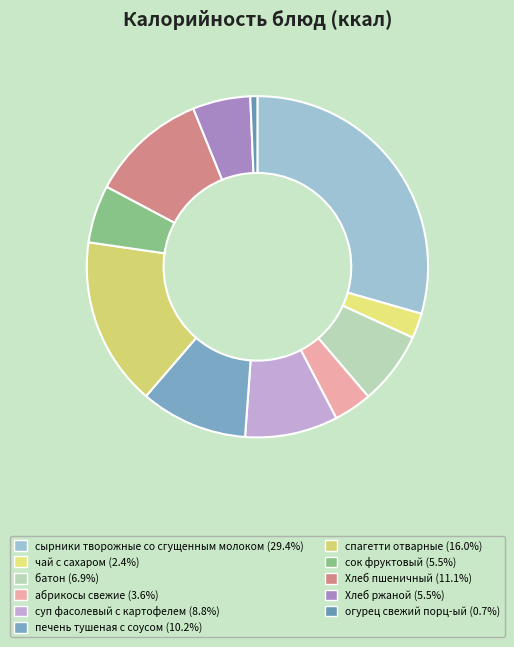

Does any single category account for the majority?

No